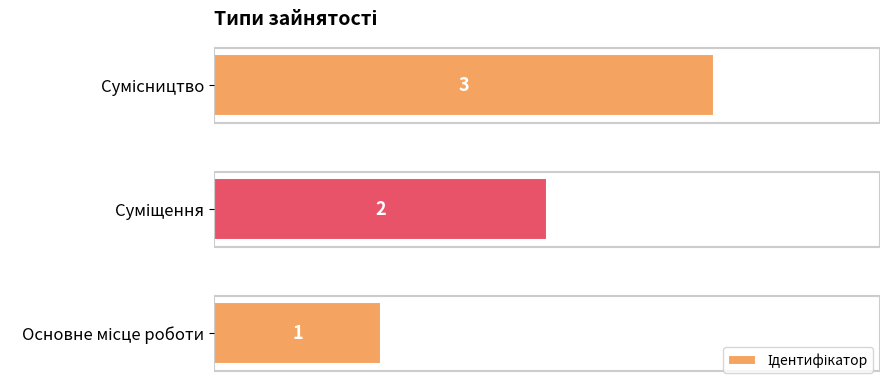

What is the greatest value displayed?

3